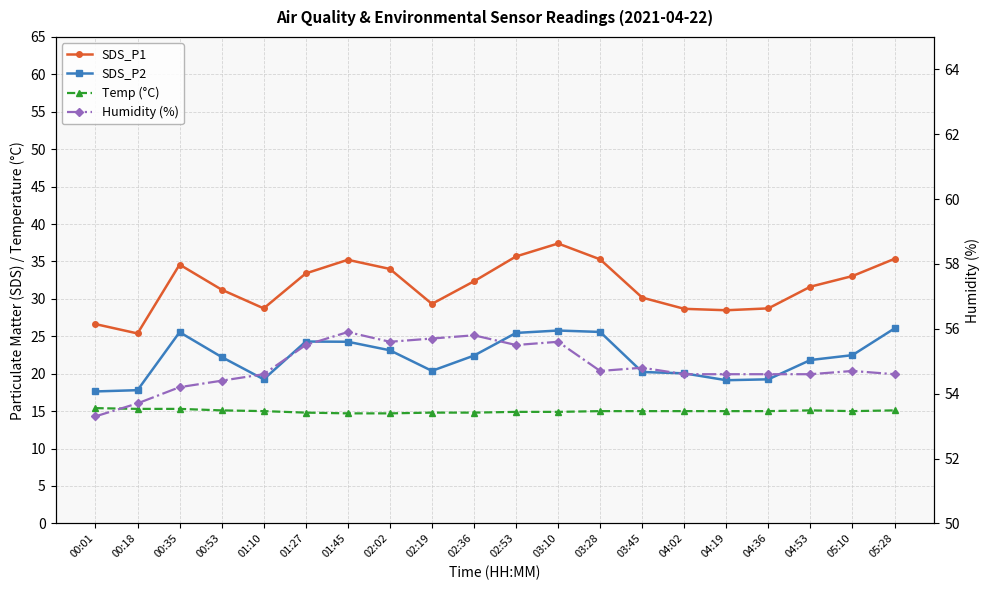

Is it true that Humidity (%) equals 27.3 at 02:02?

False